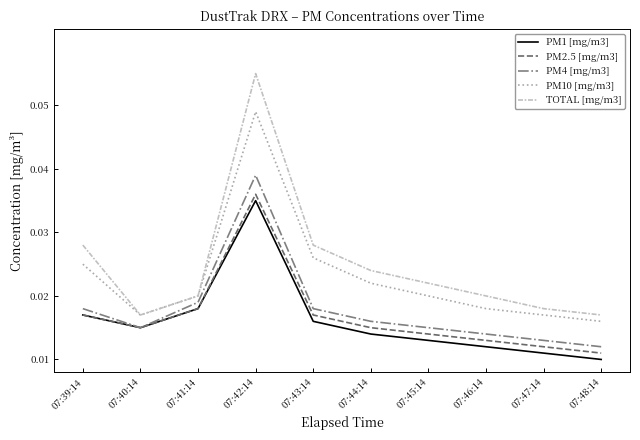

True or false: PM1 [mg/m3] and PM10 [mg/m3] cross at least once.

False